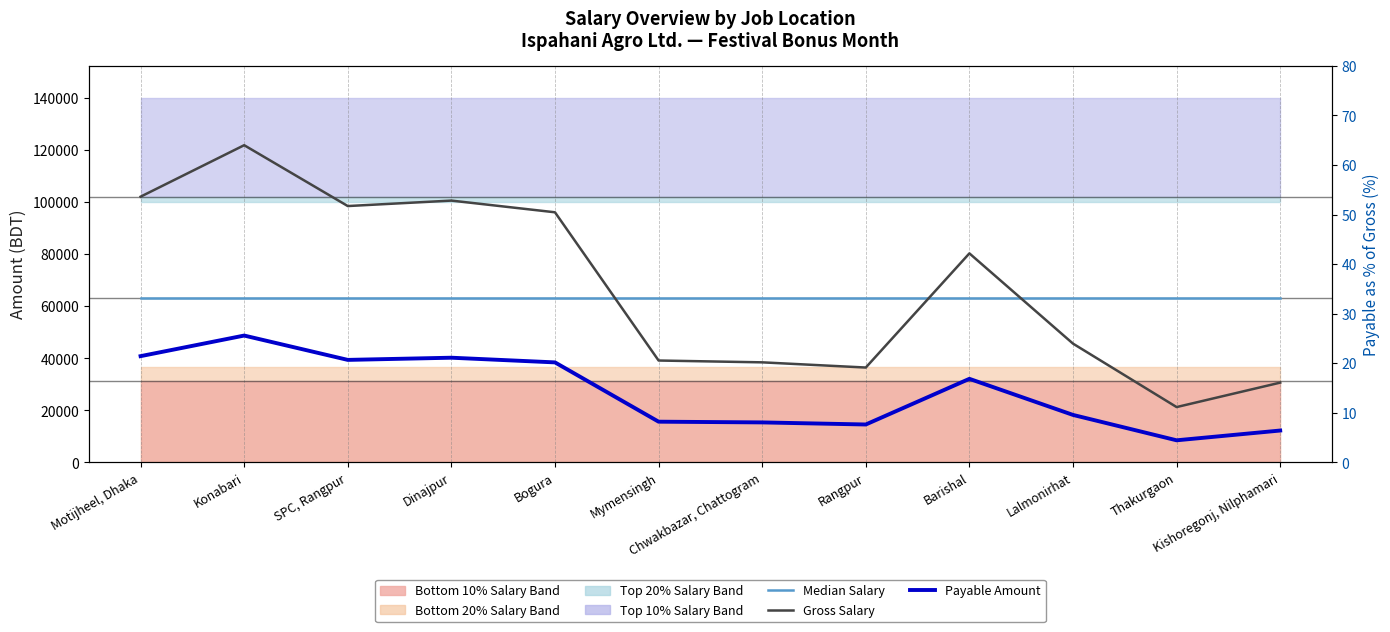

List the labels in order of Median Salary value, largest first.

Motijheel, Dhaka, Konabari, SPC, Rangpur, Dinajpur, Bogura, Mymensingh, Chwakbazar, Chattogram, Rangpur, Barishal, Lalmonirhat, Thakurgaon, Kishoregonj, Nilphamari